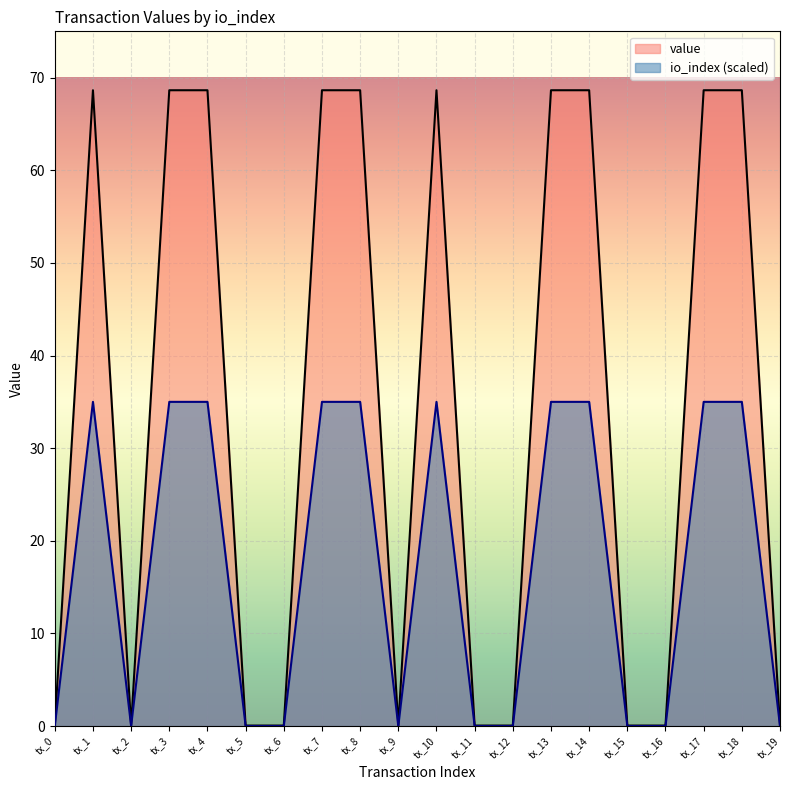

Which label corresponds to the largest value in the chart?

tx_1